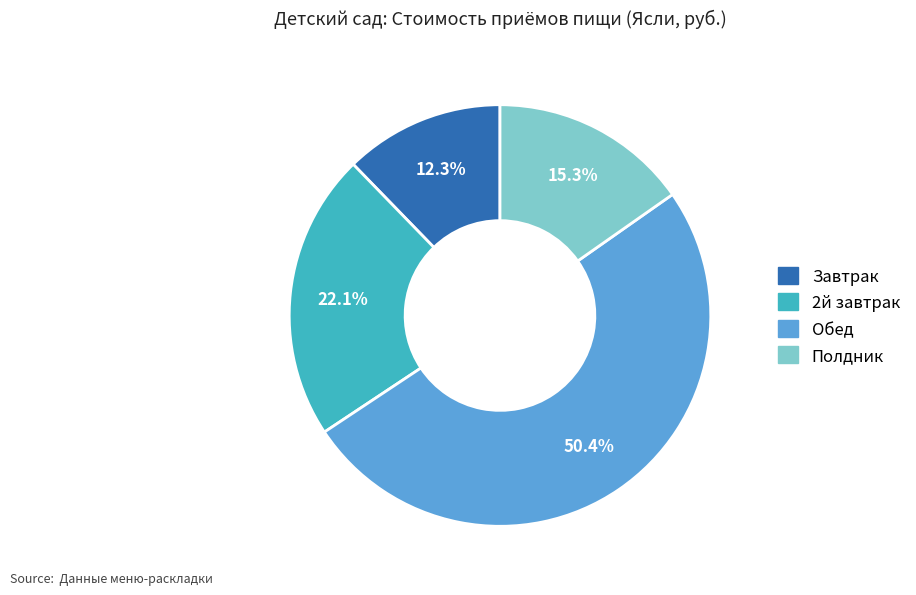

To the nearest percent, what portion does Завтрак represent?

12%